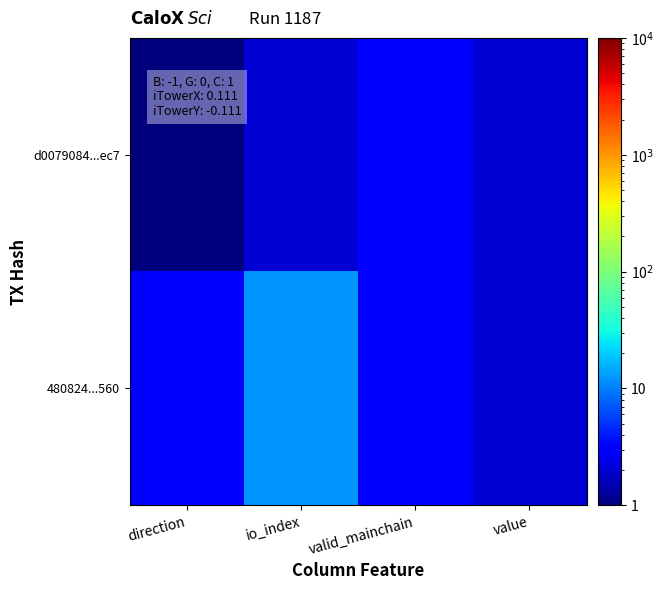

Reading right to left, extract all data points from this chart.

d0079084...ec7: value=2	valid_mainchain=3	io_index=2	direction=1
480824...560: value=2	valid_mainchain=3	io_index=12	direction=3